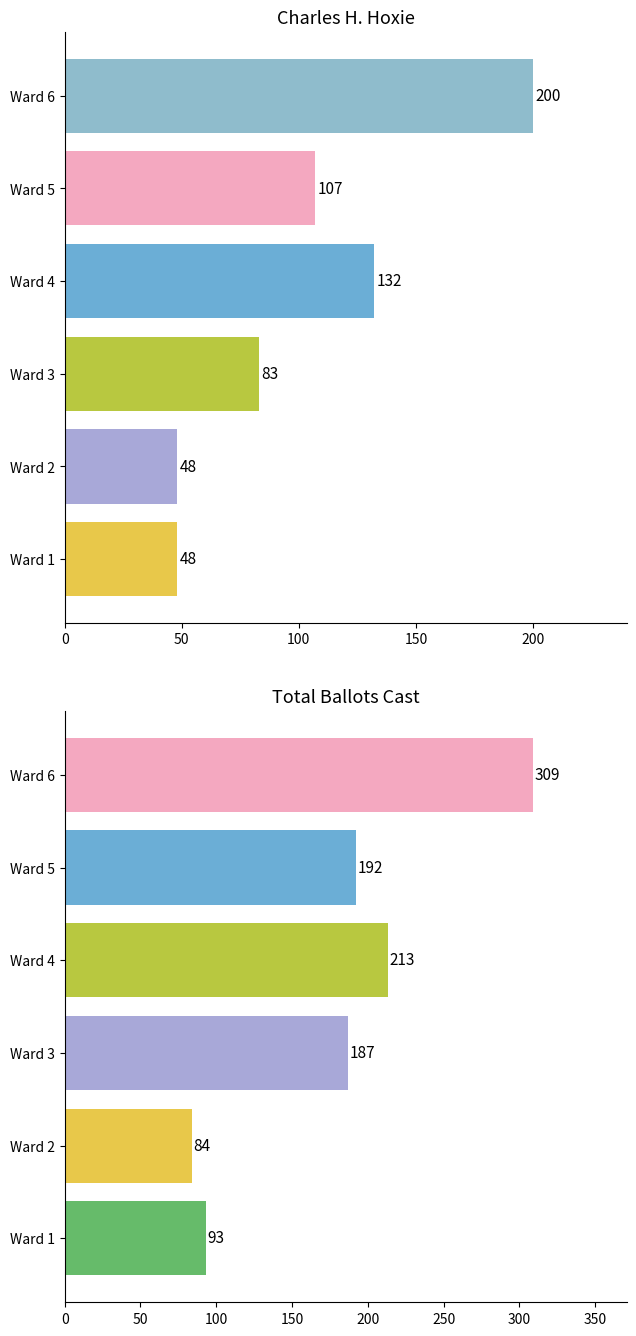

Which series changed the most between Ward 4 and Ward 6?

Total Ballots Cast